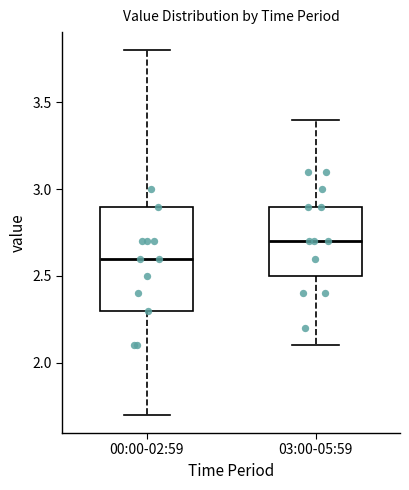

Where does the upper whisker of the box for 00:00-02:59 end on the y-axis? The values are not printed on the chart, so give them approximately, as read against the axis.

3.8